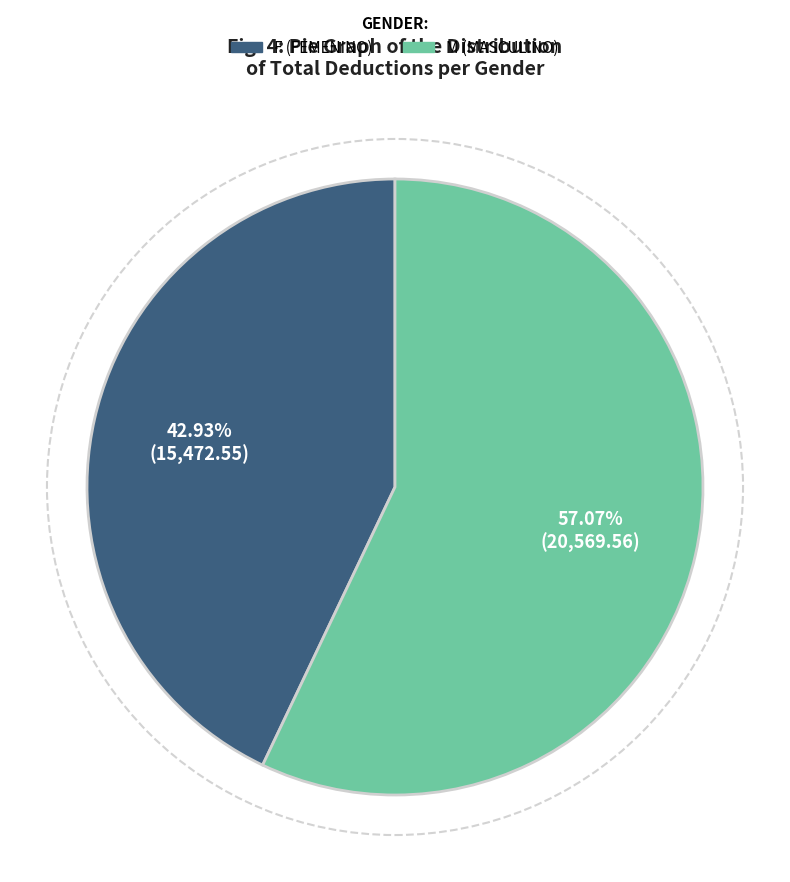

Is there a majority slice in this chart?

Yes